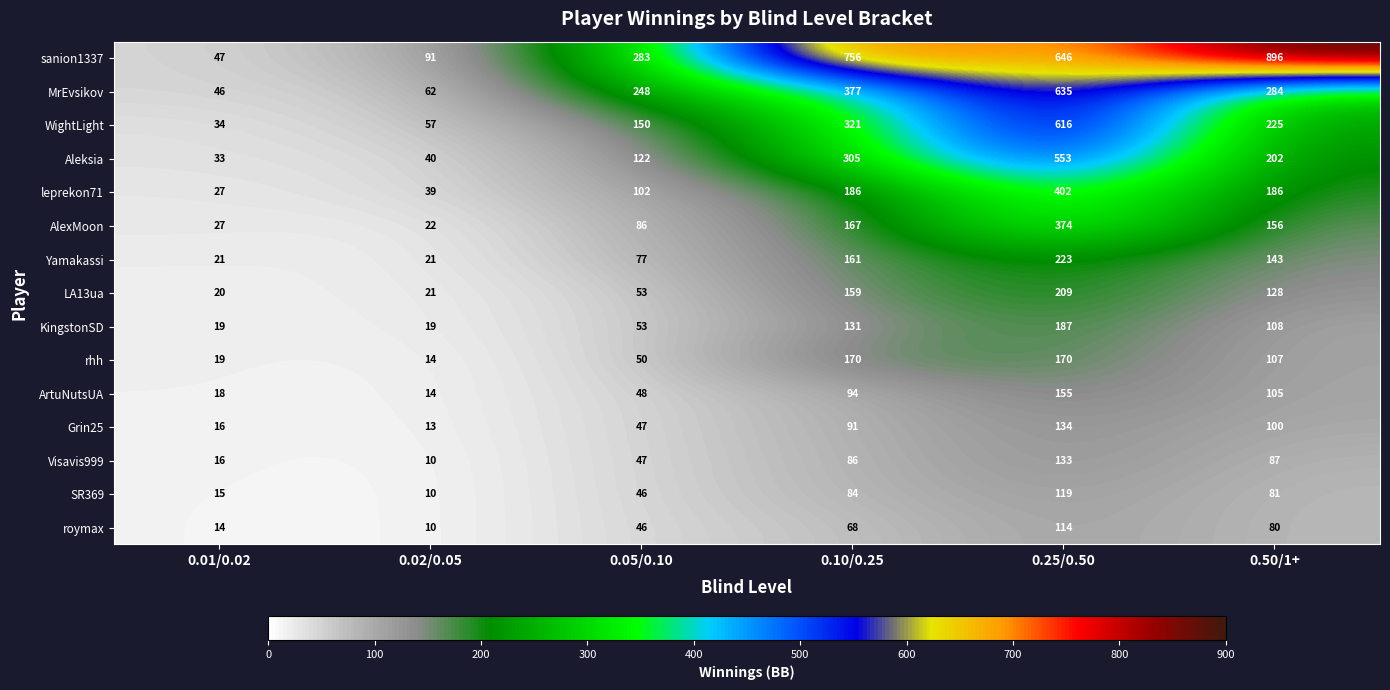

Is it true that KingstonSD equals 19 at 0.01/0.02?

True